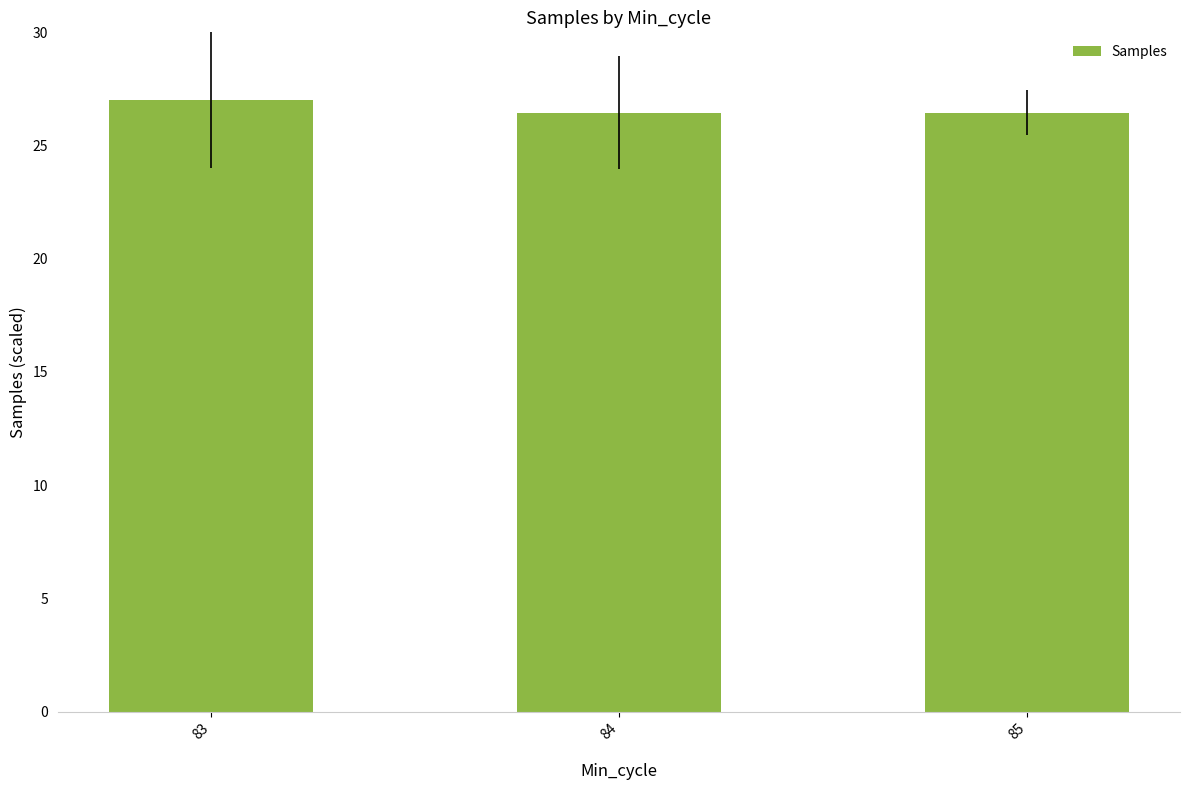

Are the bars horizontal?

No